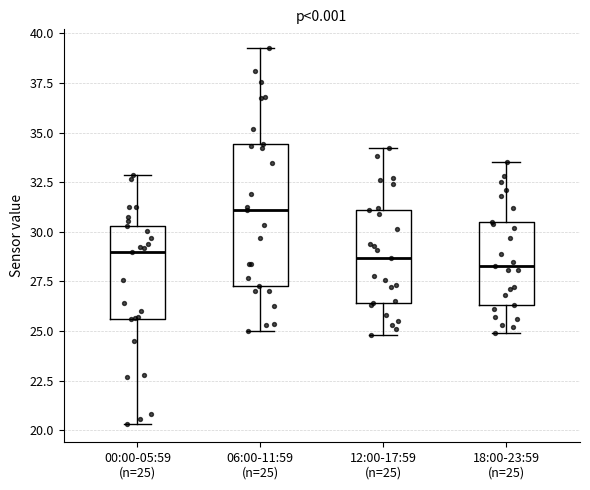

Reading left to right, read every box against the y-axis: the position of its median line, the range the box covers, and the ends of its whiskers. The values are not printed on the chart, so give them approximately, as read against the axis.

00:00-05:59 (n=25): median 29.0, box 25.5 to 30.5, whiskers 20.5 to 33.0
06:00-11:59 (n=25): median 31.0, box 27.5 to 34.5, whiskers 25.0 to 39.5
12:00-17:59 (n=25): median 28.5, box 26.5 to 31.0, whiskers 25.0 to 34.0
18:00-23:59 (n=25): median 28.5, box 26.5 to 30.5, whiskers 25.0 to 33.5